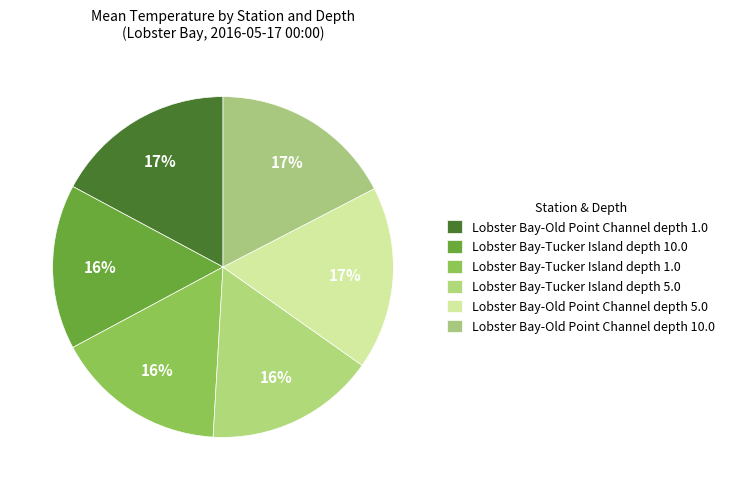

Is there any slice that represents more than half of the pie?

No